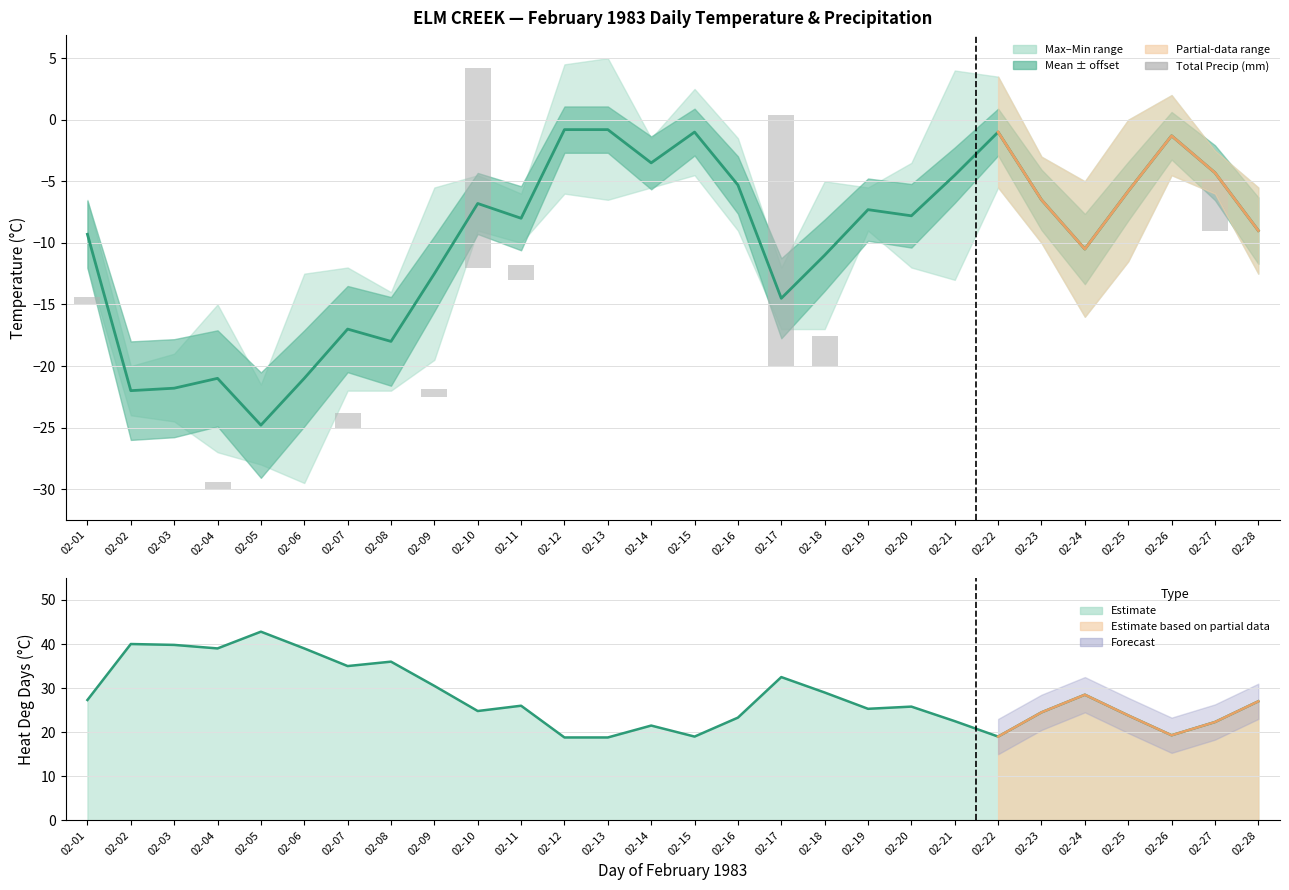

Count the number of data series in this chart.

3